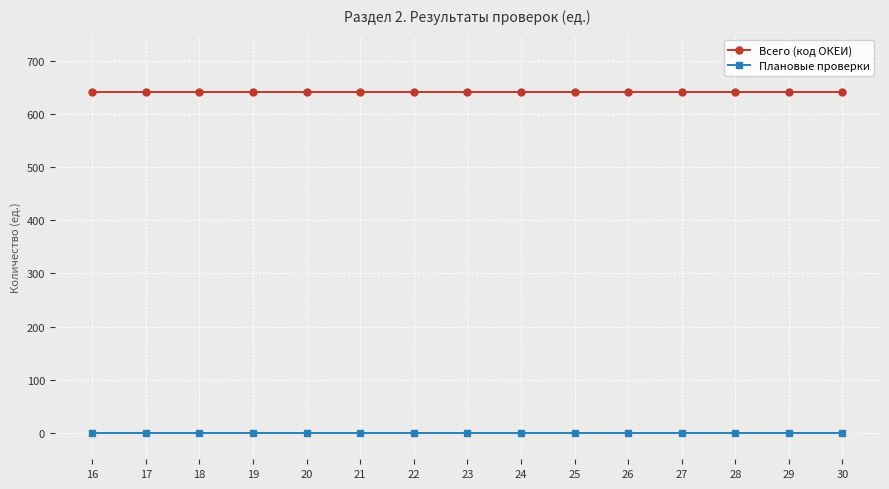

What is the difference between the highest and lowest values at 30?

642